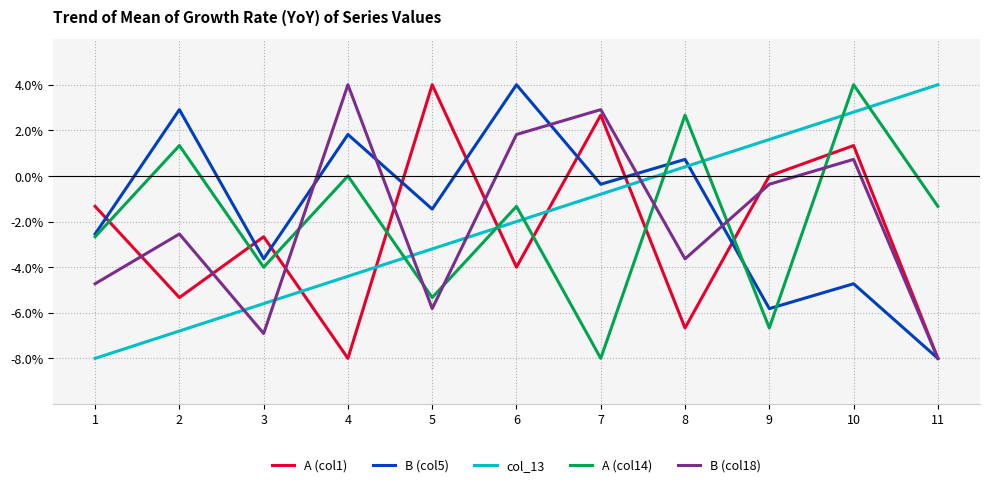

At which label does col_13 reach its peak?

11